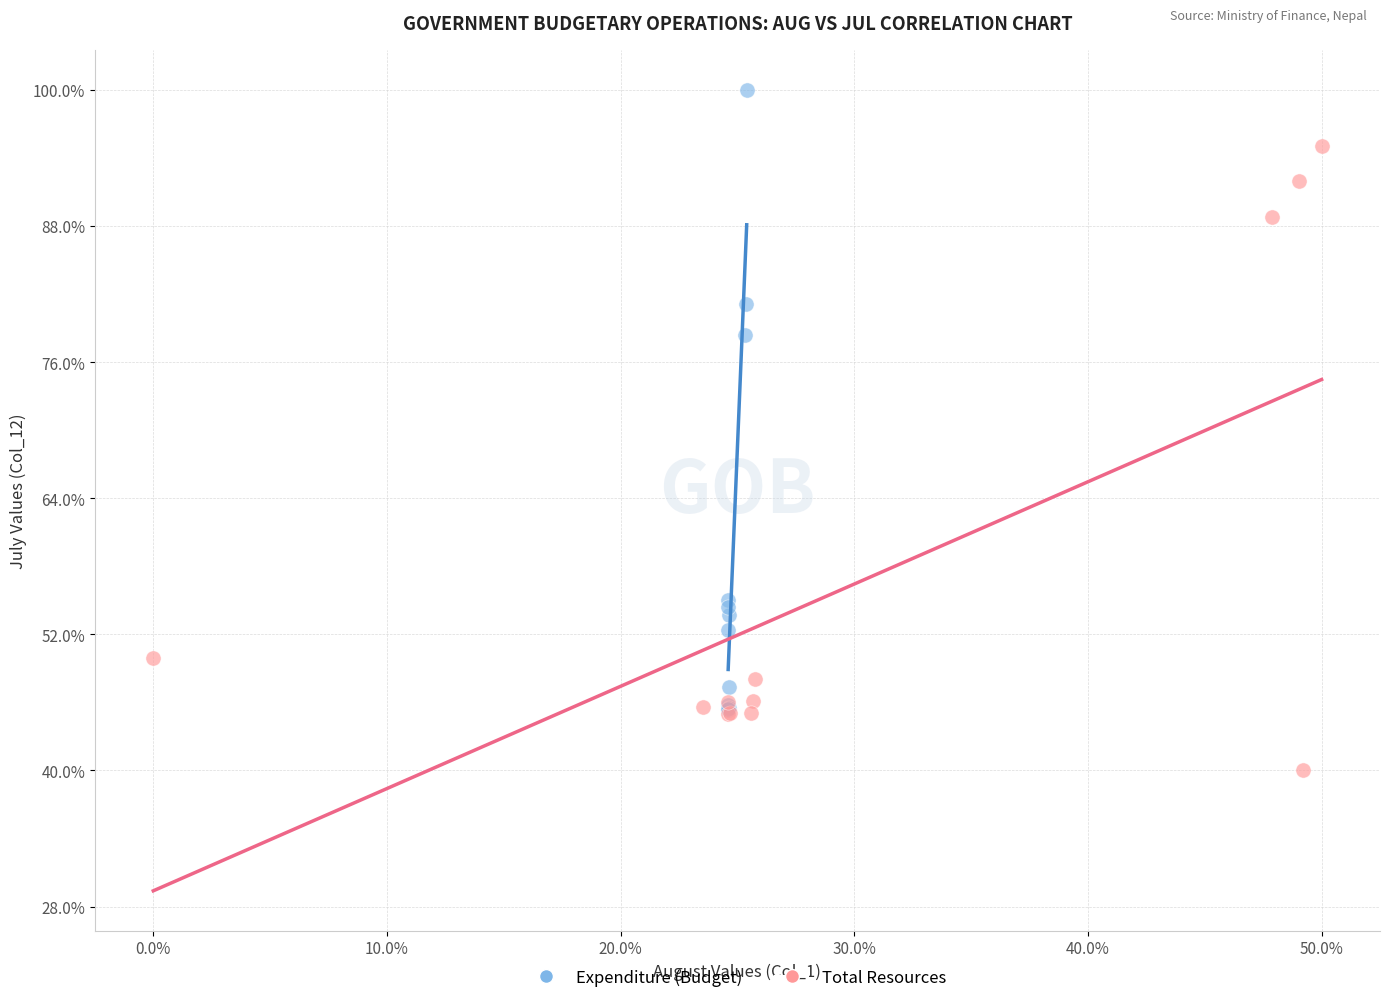

Which series contains the highest Y value?

Expenditure (Budget)